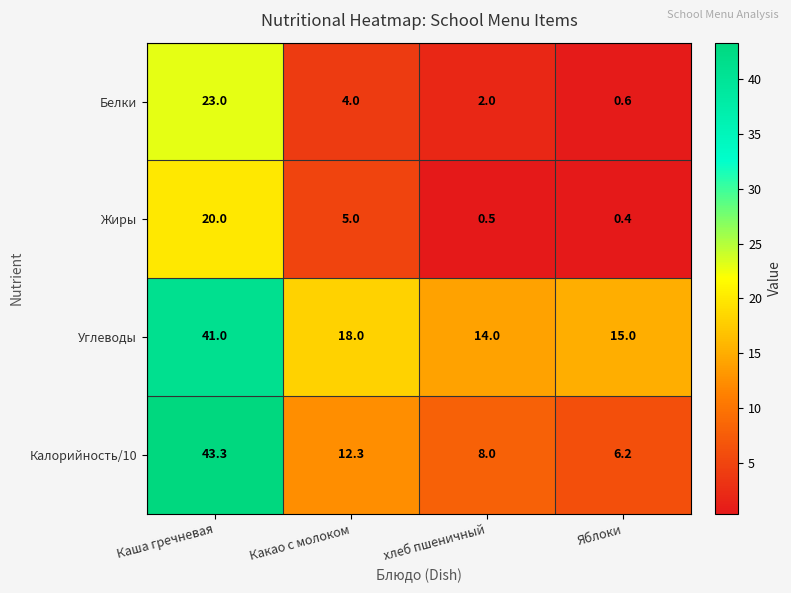

How many values in the Калорийность/10 series exceed 12?

2